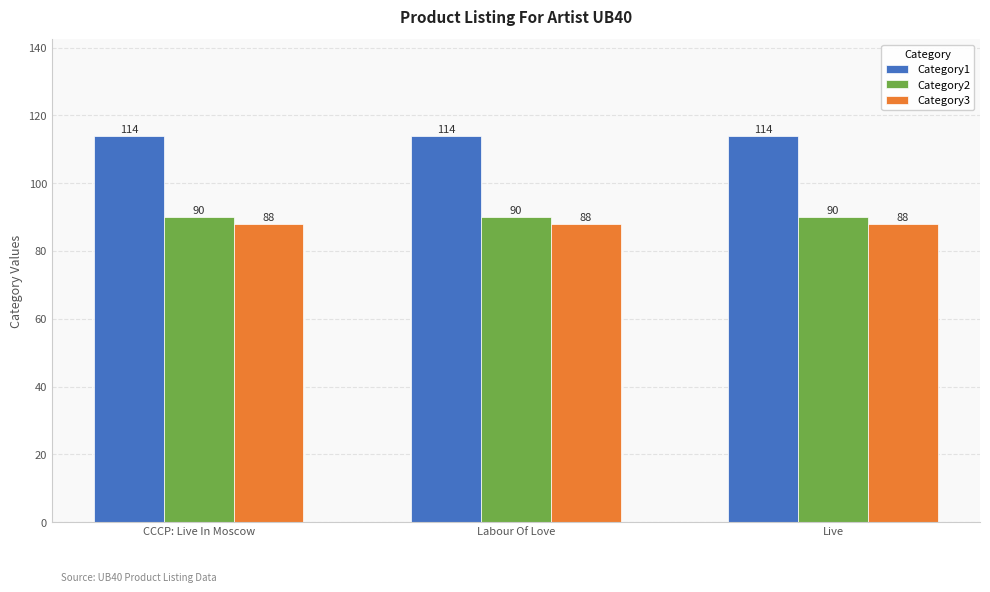

Read the Category1 value at Labour Of Love.

114